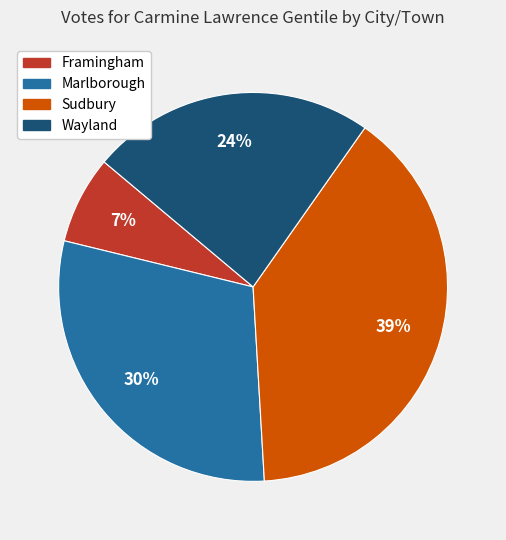

To the nearest percent, what portion does Sudbury represent?

39%